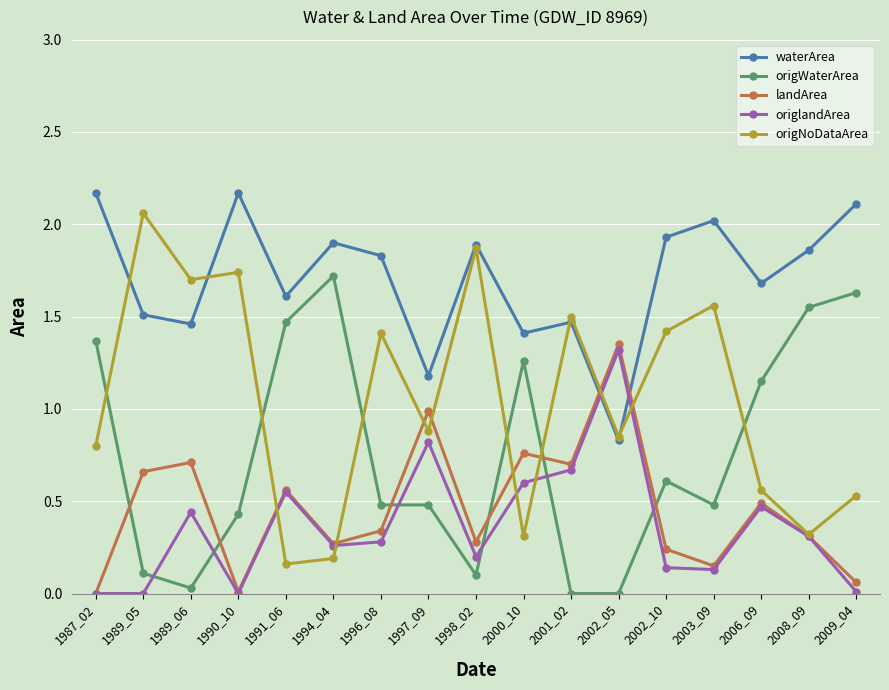

After their last crossing, which series has the higher values: waterArea or landArea?

waterArea